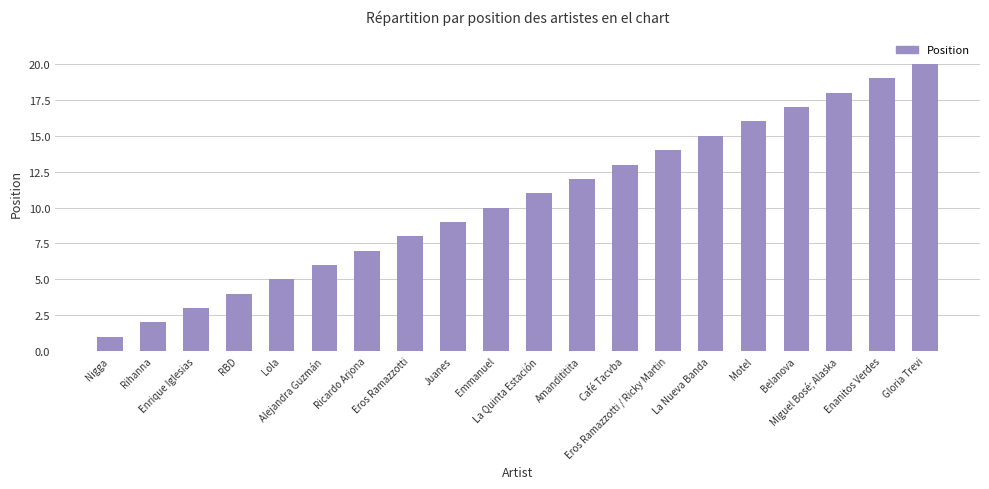

Rank the categories by value from highest to lowest.

Gloria Trevi, Enanitos Verdes, Miguel Bosé; Alaska, Belanova, Motel, La Nueva Banda, Eros Ramazzotti / Ricky Martin, Café Tacvba, Amandititita, La Quinta Estación, Emmanuel, Juanes, Eros Ramazzotti, Ricardo Arjona, Alejandra Guzmán, Lola, RBD, Enrique Iglesias, Rihanna, Nigga